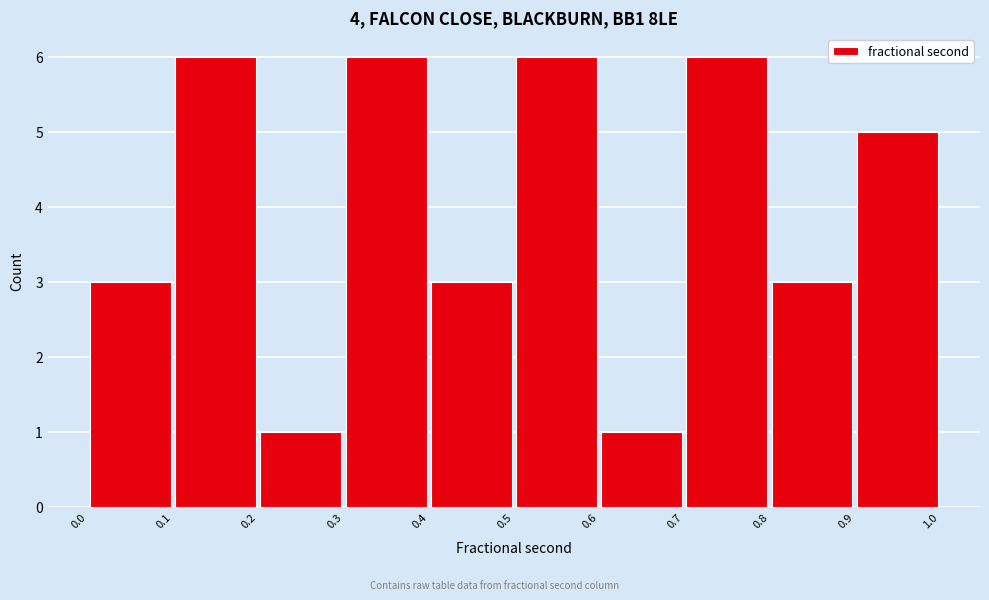

Reading left to right, transcribe this chart: for each bar, give the range it covers on the x-axis and its height. The values are not printed on the chart, so give them approximately, as read against the axis.

0.0 to 0.1: 3
0.1 to 0.2: 6
0.2 to 0.3: 1
0.3 to 0.4: 6
0.4 to 0.5: 3
0.5 to 0.6: 6
0.6 to 0.7: 1
0.7 to 0.8: 6
0.8 to 0.9: 3
0.9 to 1.0: 5